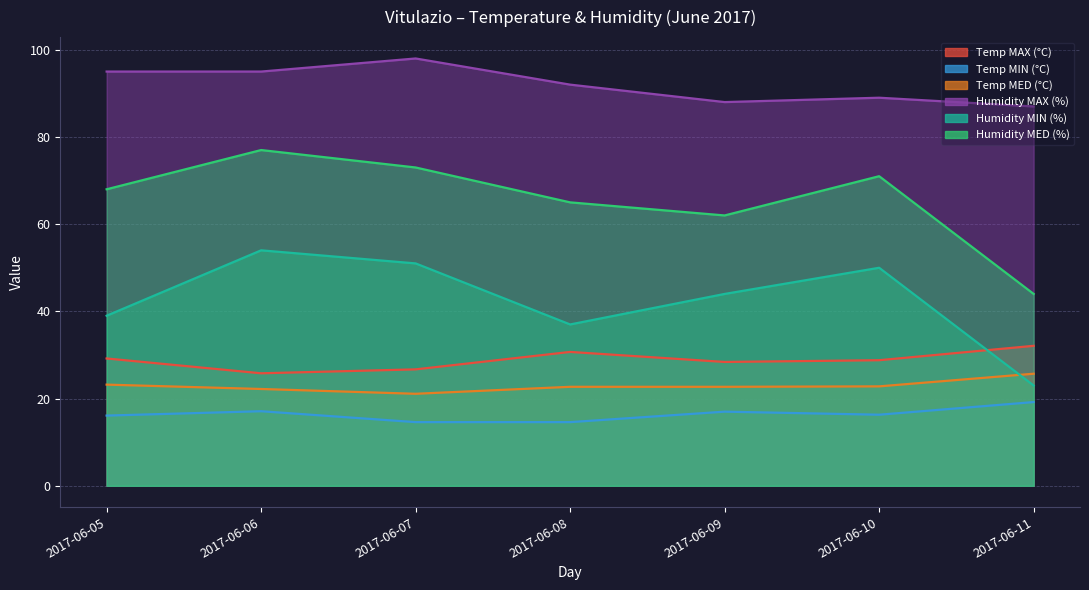

List the series in order of their peak value, highest first.

Humidity MAX (%), Humidity MED (%), Humidity MIN (%), Temp MAX (°C), Temp MED (°C), Temp MIN (°C)